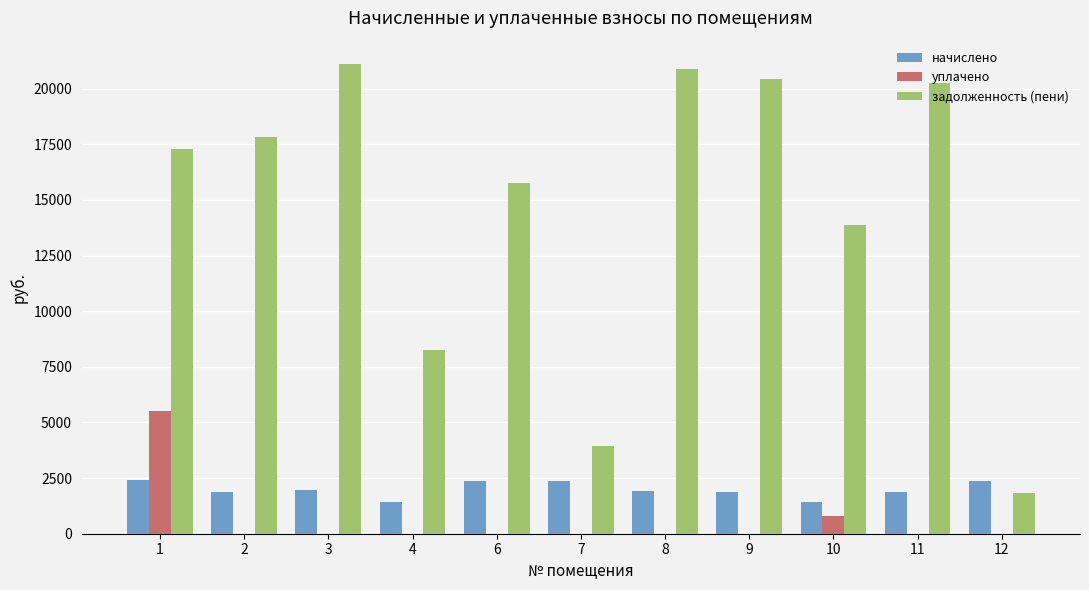

The начислено series shows 1942.2 at 3. True or false?

True